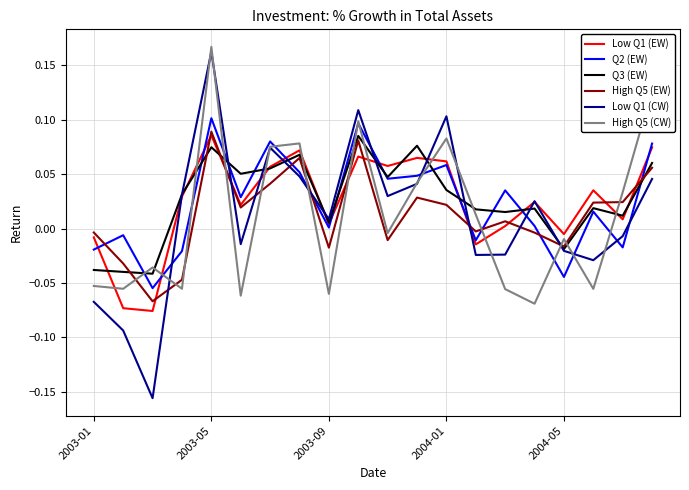

How many values in High Q5 (EW) are below zero?

9